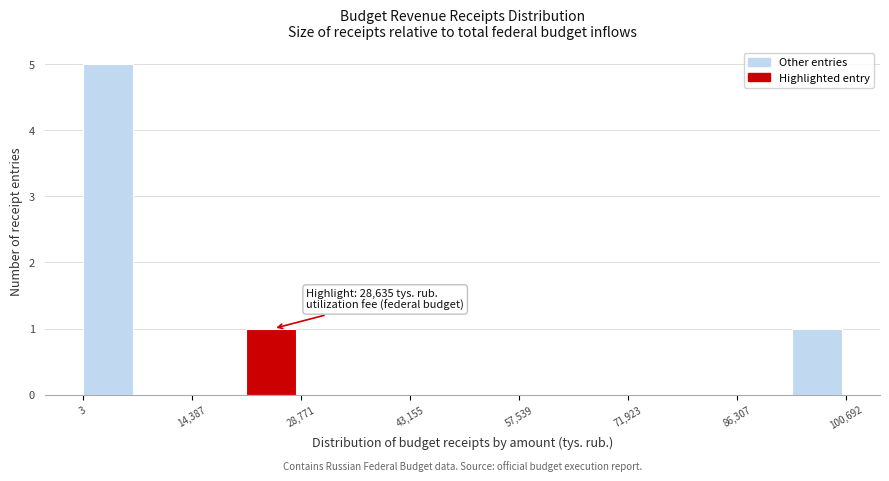

Around what value on the x-axis is the tallest bar? Give the approximate position of its centre, as read against the axis.

4000